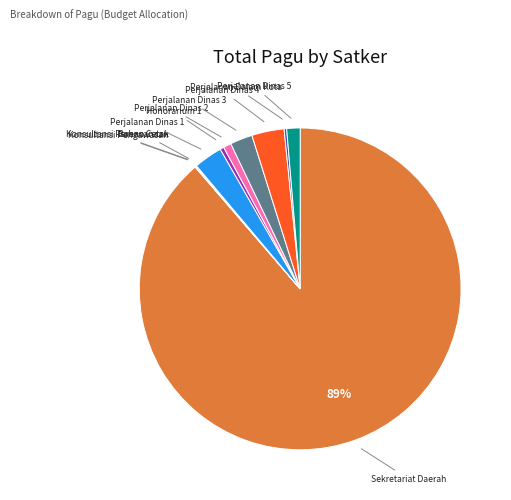

To the nearest percent, what is the average slice percentage?

9%